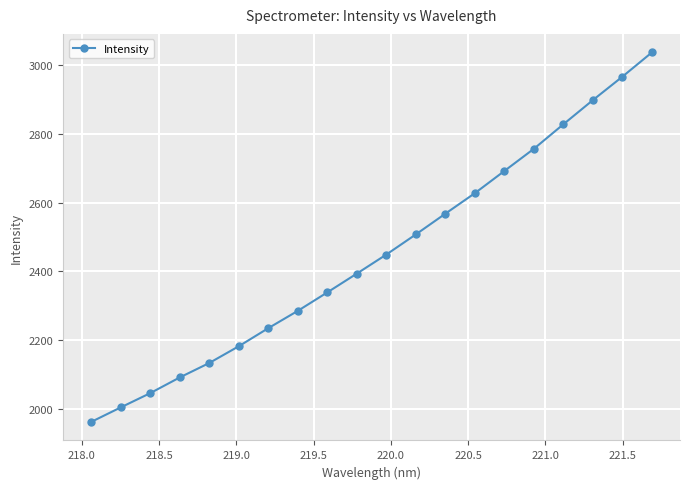

Count the number of values greater than 2449.

10